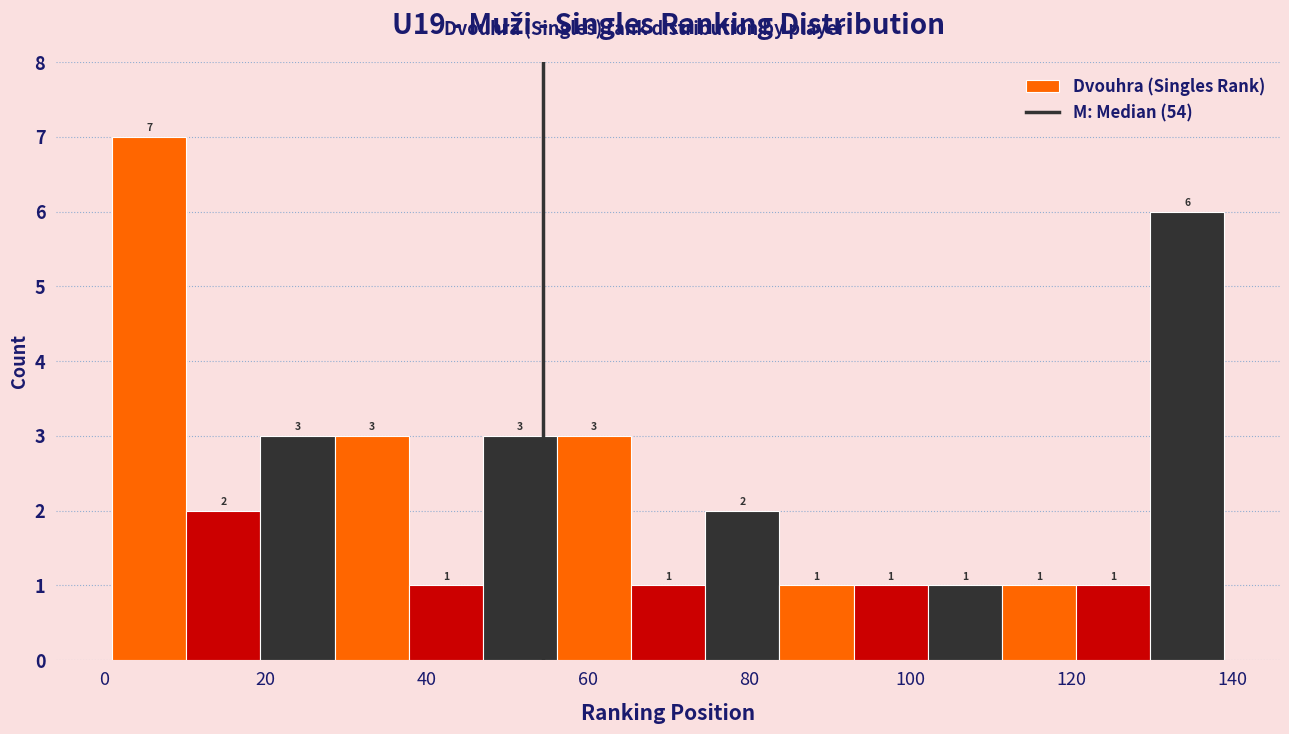

How tall is the bar that spans 37.8 to 47.0 on the x-axis? The bar edges are not printed on the chart, so give them approximately, as read against the axis.

1